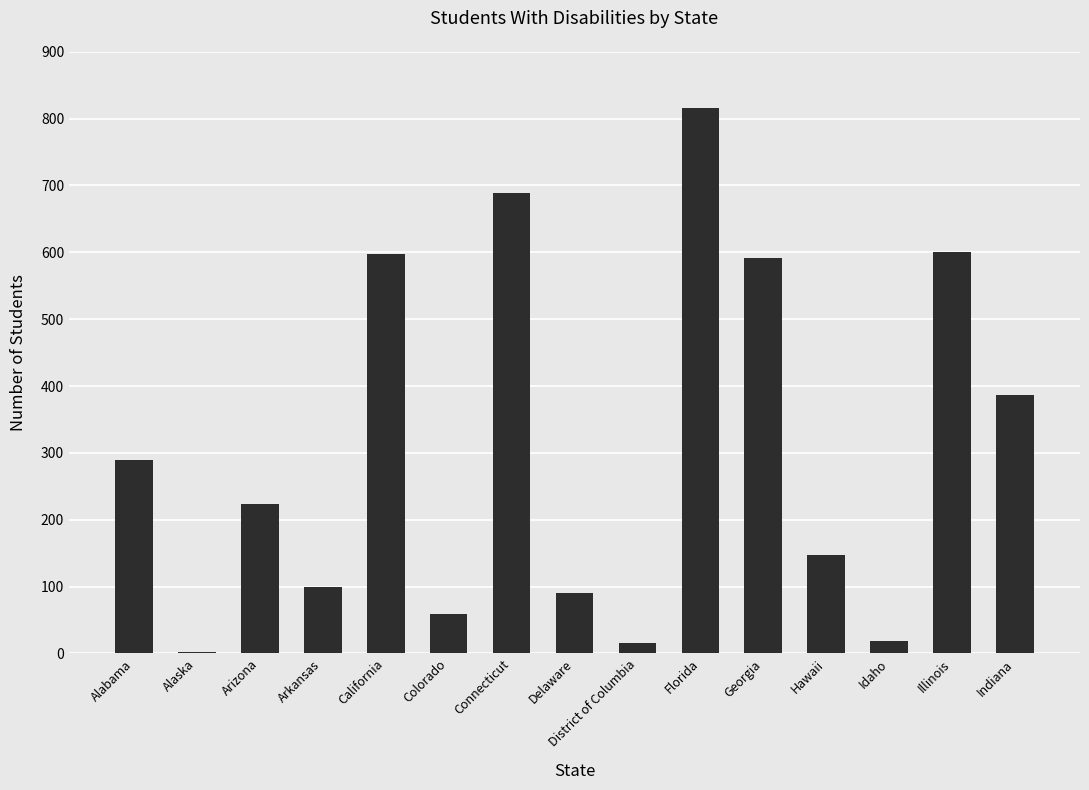

Which has a higher value, Connecticut or Georgia?

Connecticut